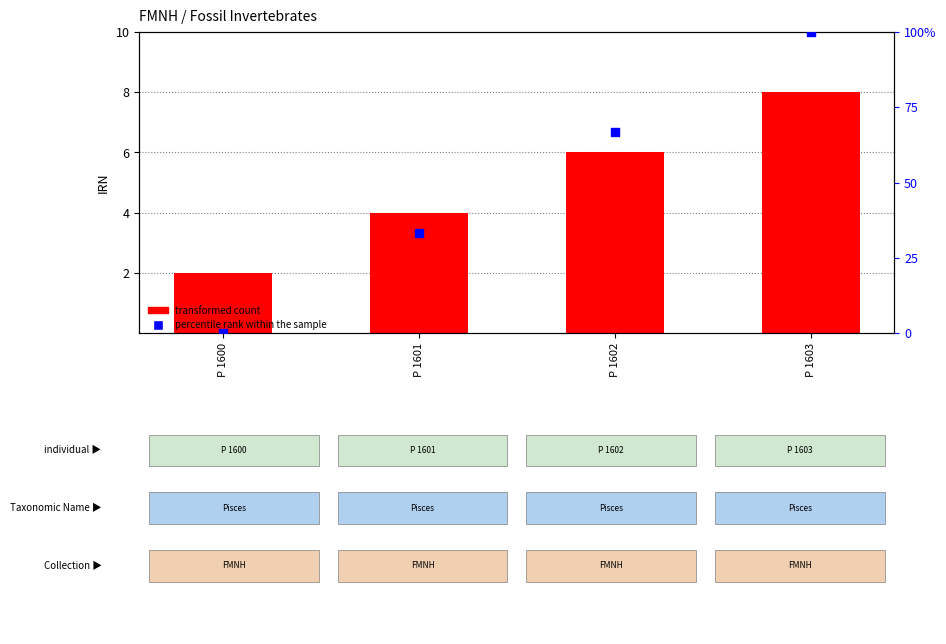

What are all the series names shown in the legend?

transformed count, percentile rank within the sample